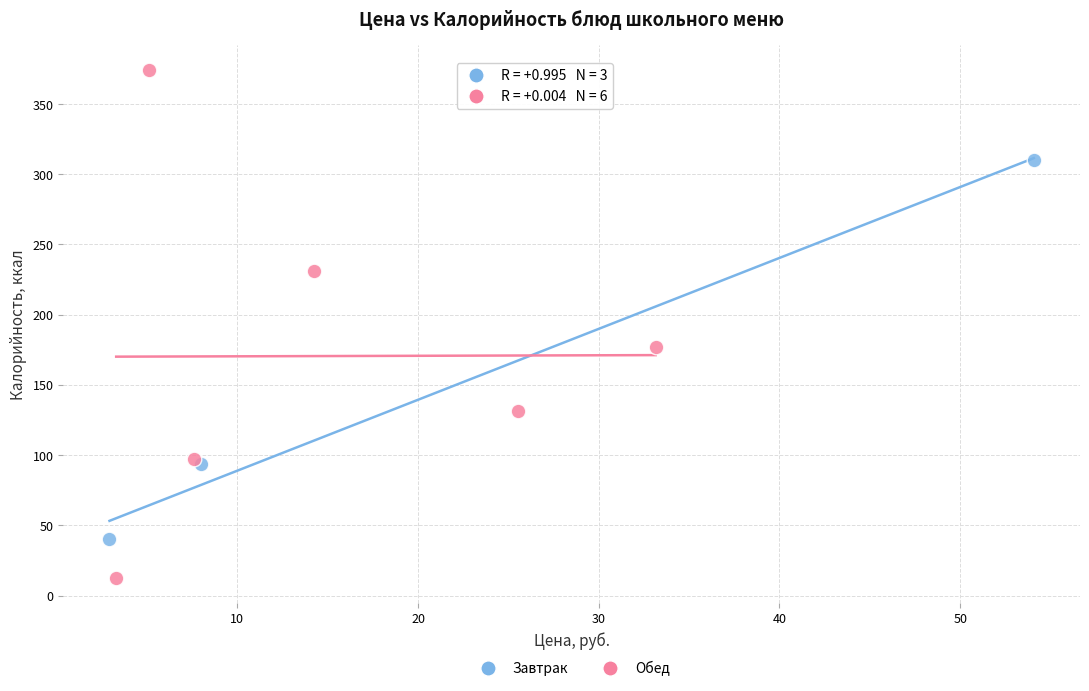

Which series reaches the minimum Y coordinate?

Обед